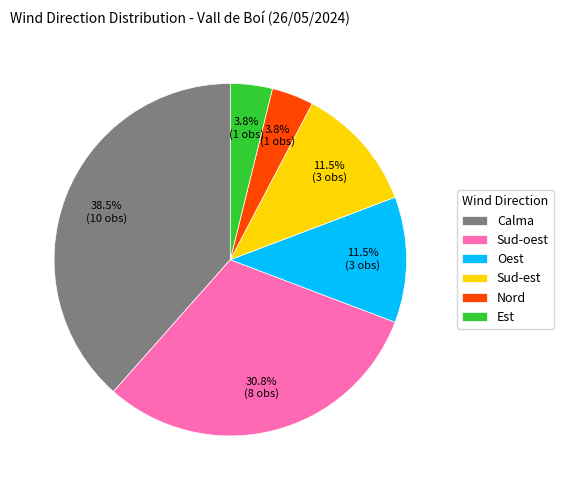

To the nearest percent, what portion does Est represent?

4%